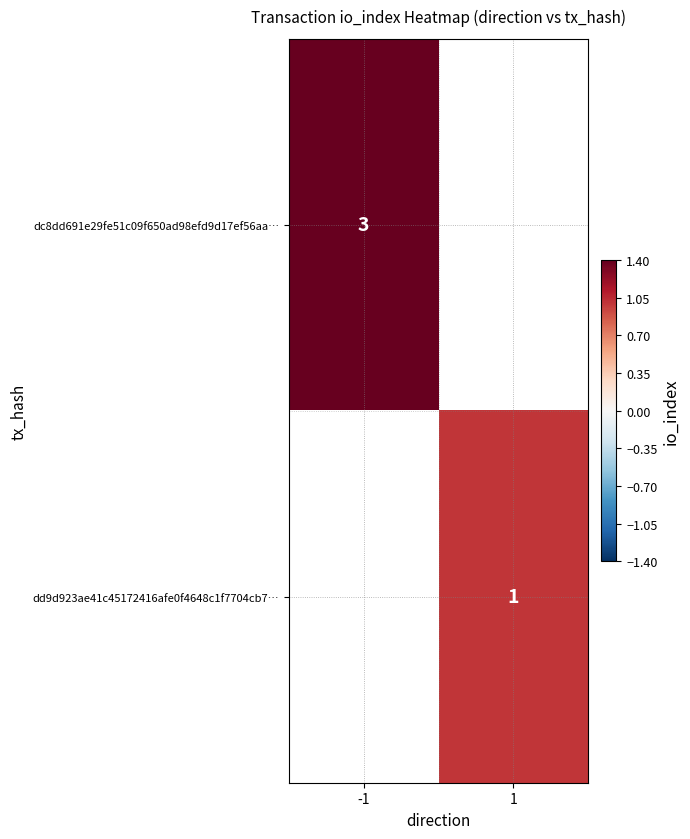

At how many categories does at least one series exceed 2?

1